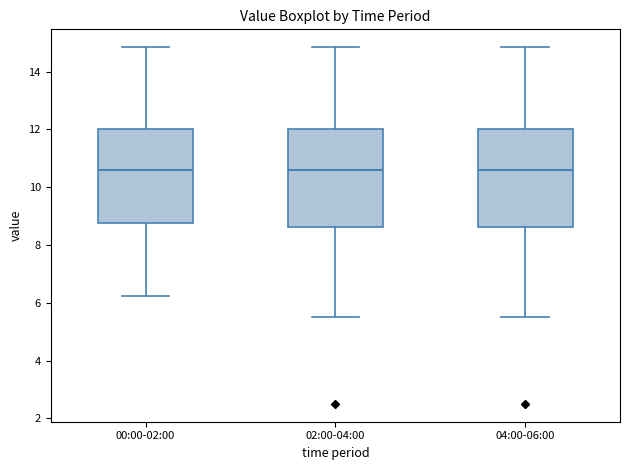

Where is the lower edge of the box for 04:00-06:00 on the y-axis? The values are not printed on the chart, so give them approximately, as read against the axis.

8.6